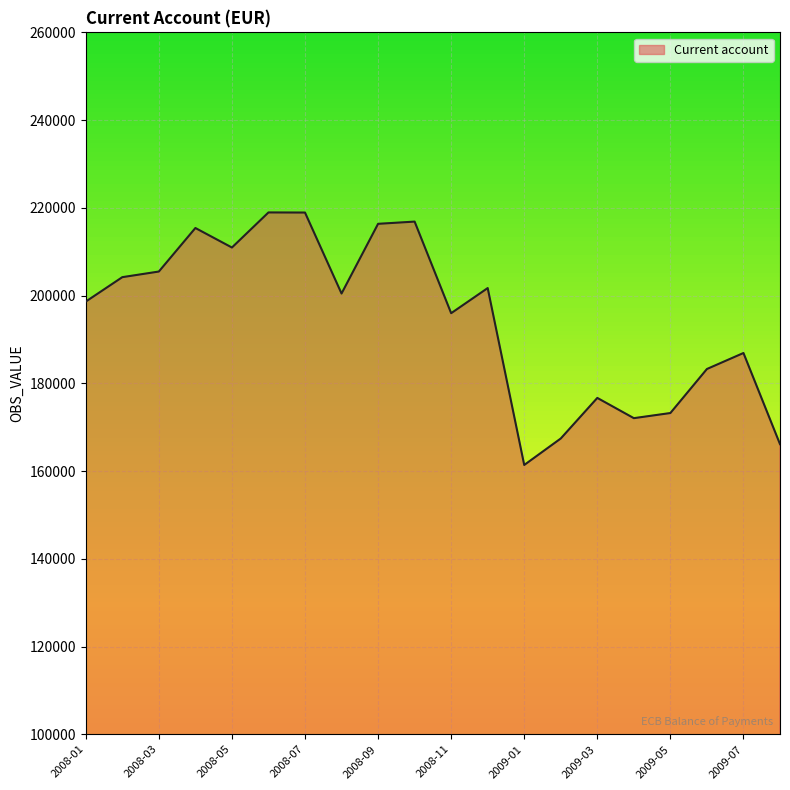

What is the smallest value displayed?

161390.2